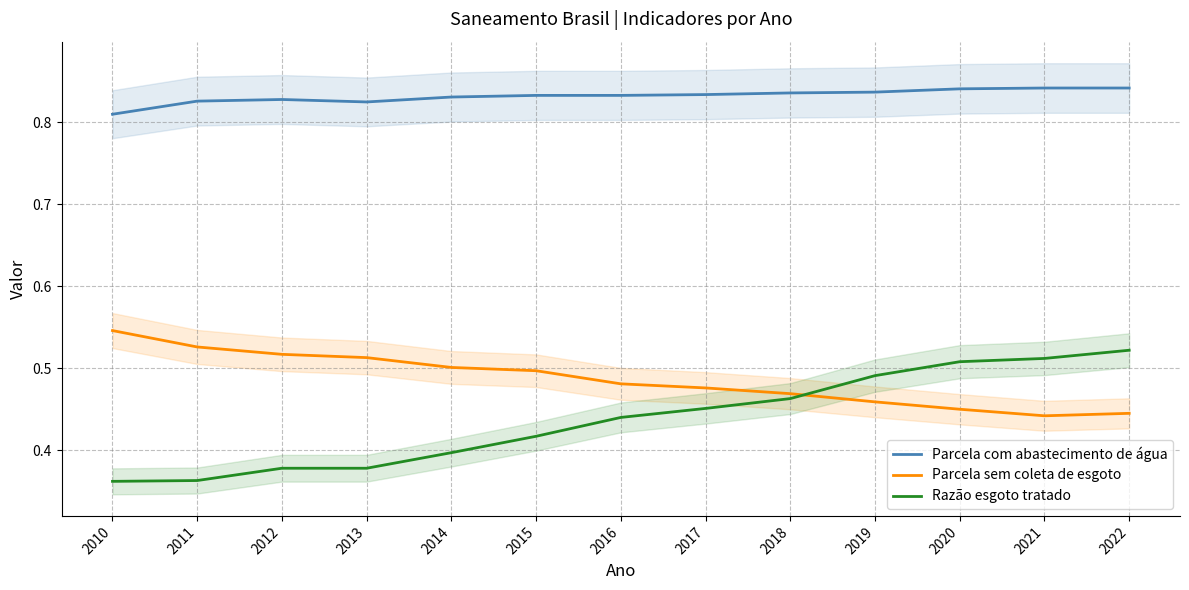

Is the value of Razão esgoto tratado at 2021 greater than the value of Parcela com abastecimento de água at 2015?

No